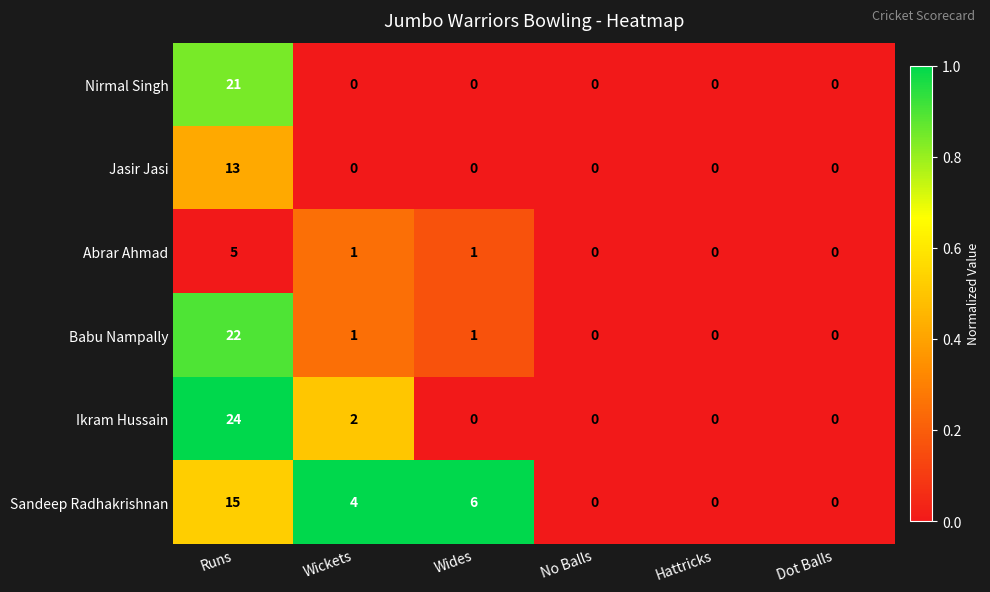

At which category is the sum across all series the highest?

Runs